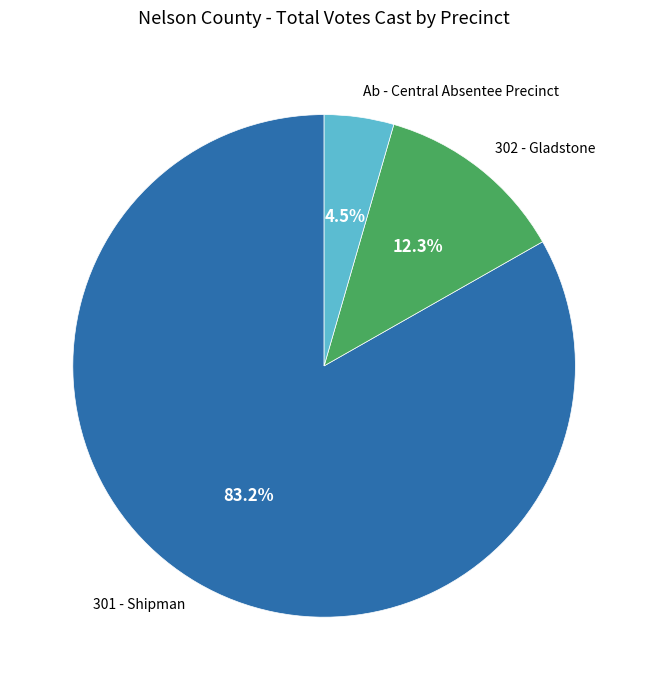

What percentage is the 301 - Shipman slice, to the nearest percent?

83%